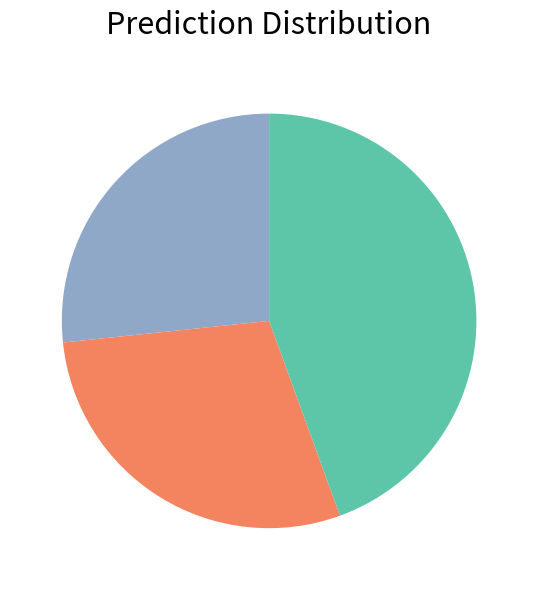

Is there a majority slice in this chart?

No